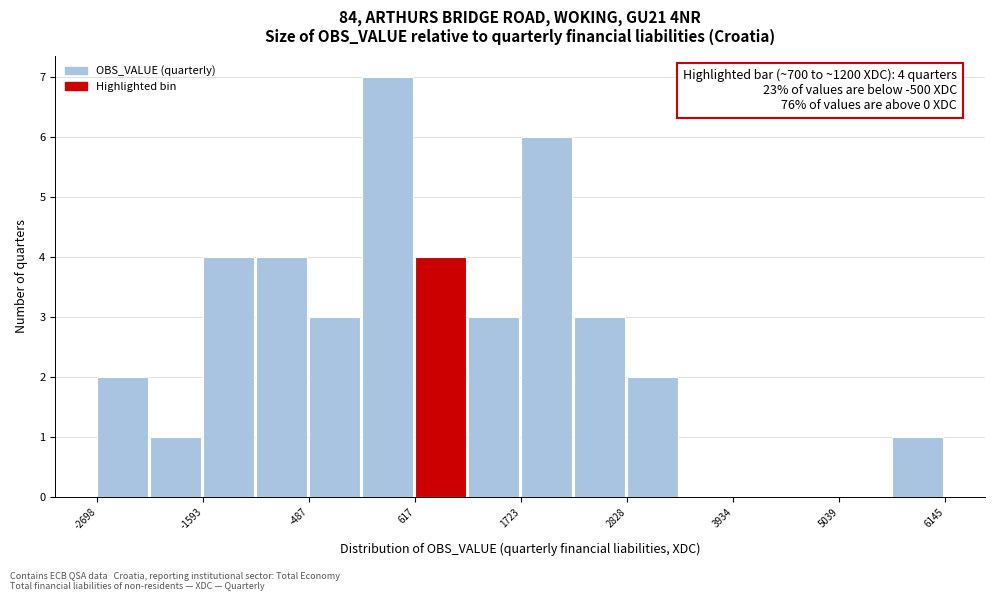

Read against the x-axis, roughly where is the centre of the tallest bar?

400